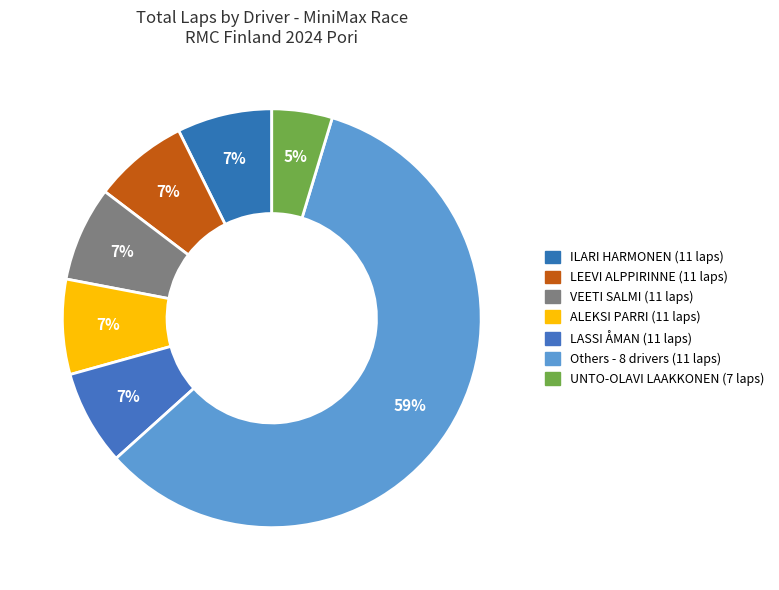

Count the number of slices in the pie.

7